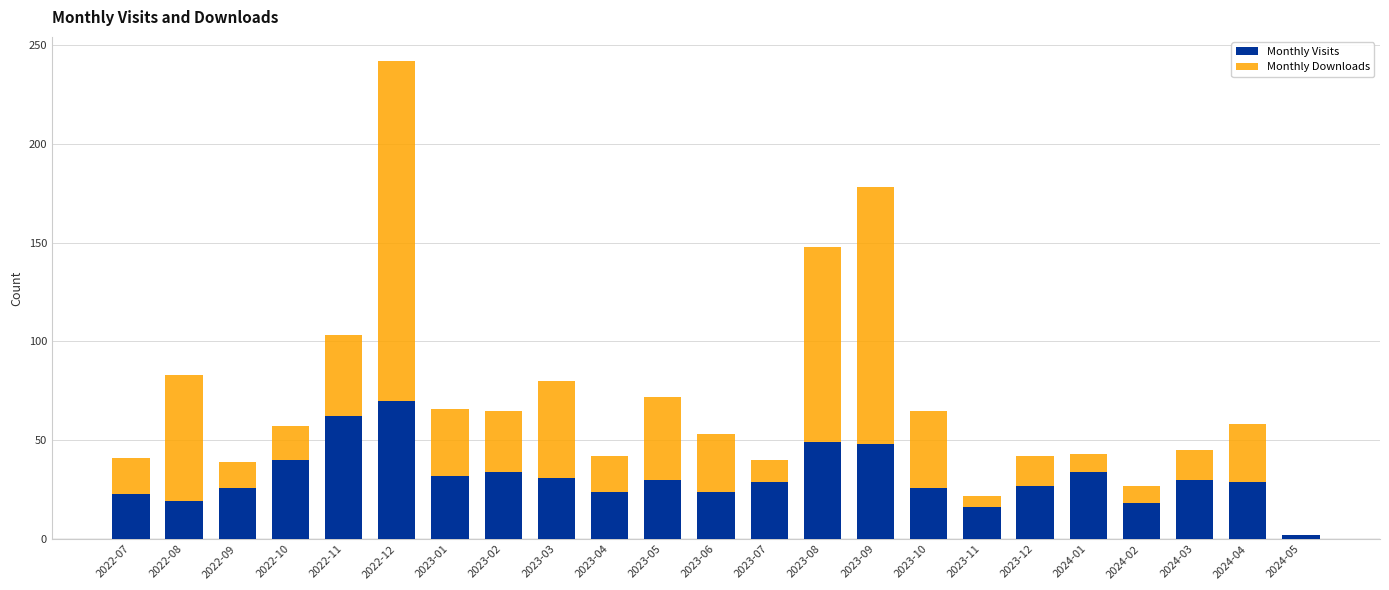

At which category is the sum across all series the highest?

2022-12